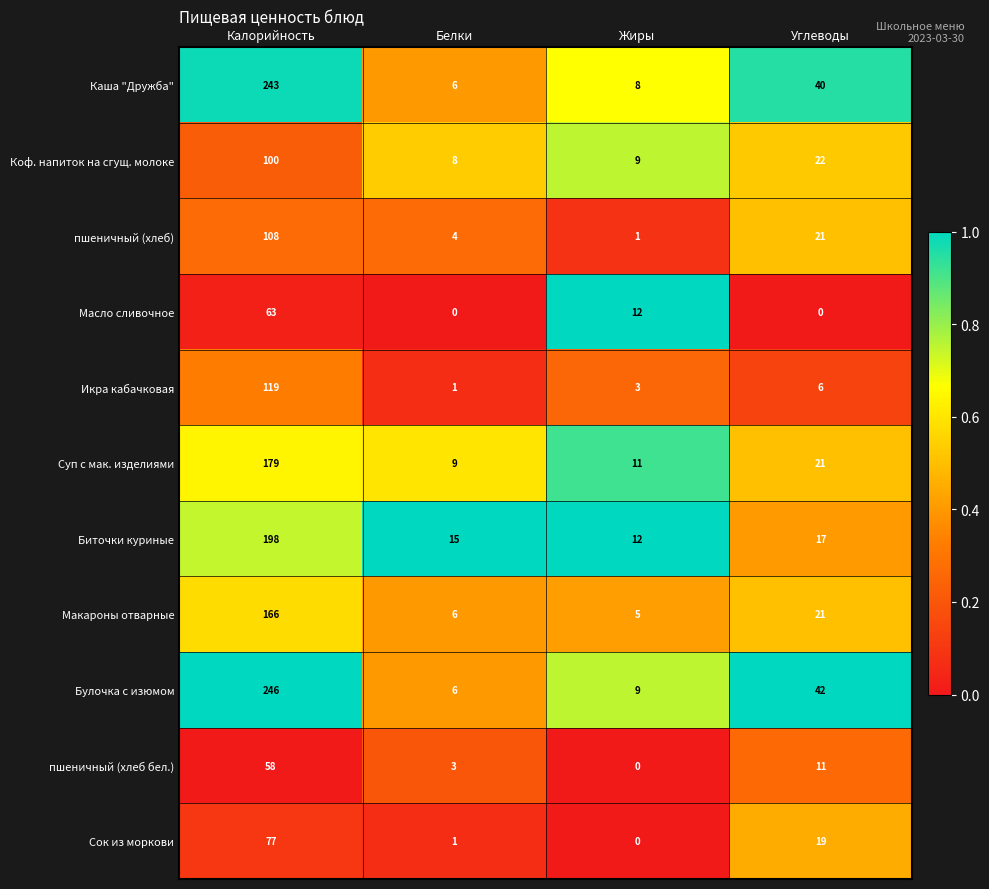

Which series has the largest total across all categories?

Булочка с изюмом